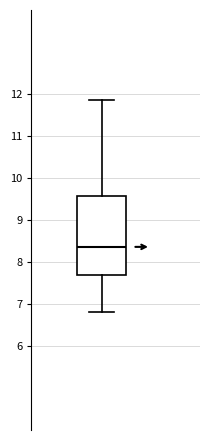

Where is the upper edge of the box on the y-axis? The values are not printed on the chart, so give them approximately, as read against the axis.

9.6